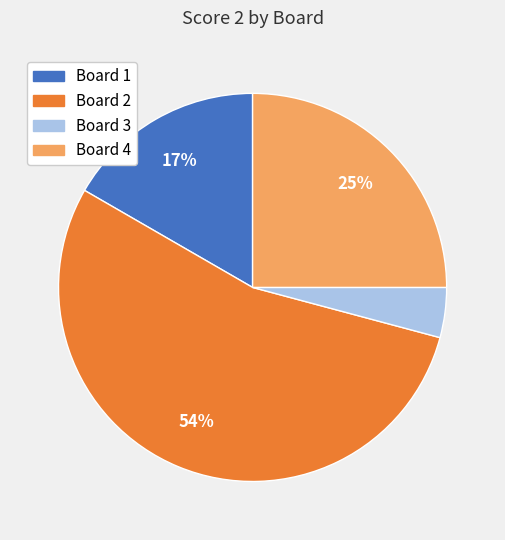

To the nearest percent, what is the difference between the Board 4 and Board 2 slice percentages?

29%